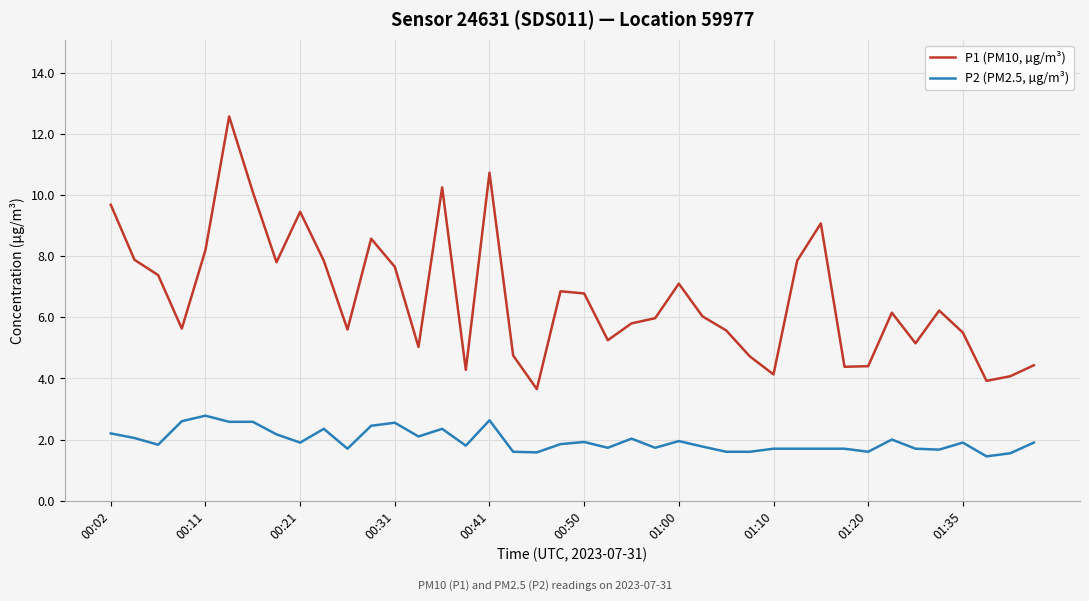

What are all the series names shown in the legend?

P1 (PM10, µg/m³), P2 (PM2.5, µg/m³)